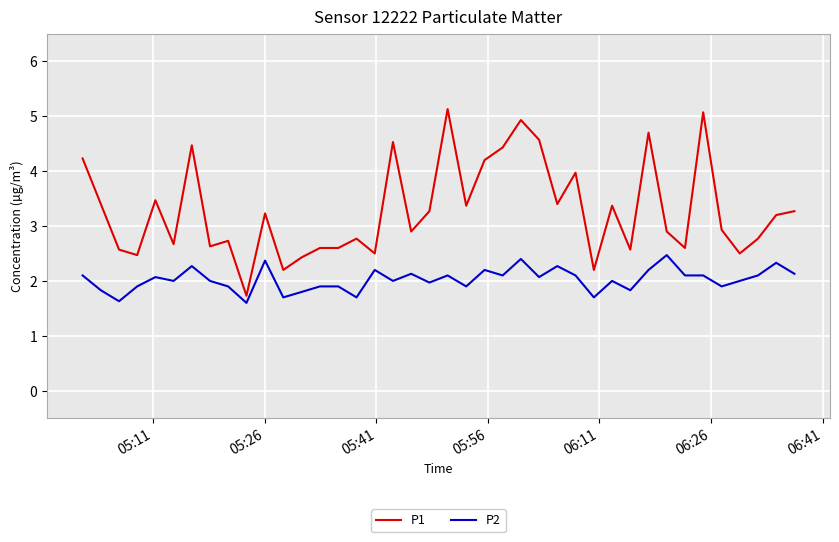

Which series has the largest total across all categories?

P1